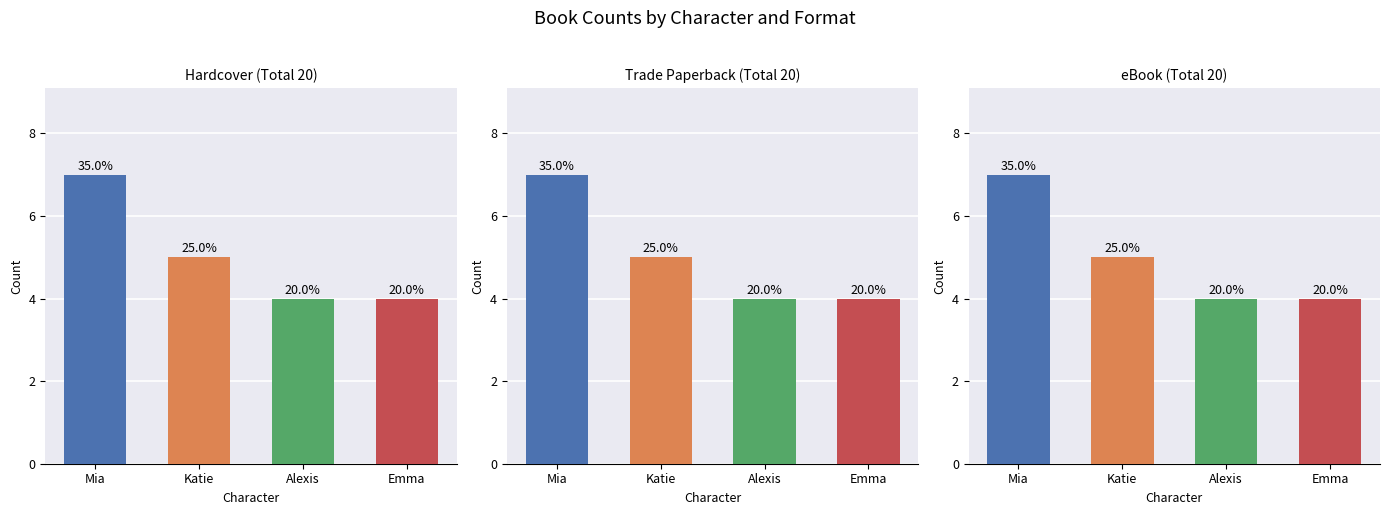

True or false: Trade Paperback has a value of 4 at Alexis.

True